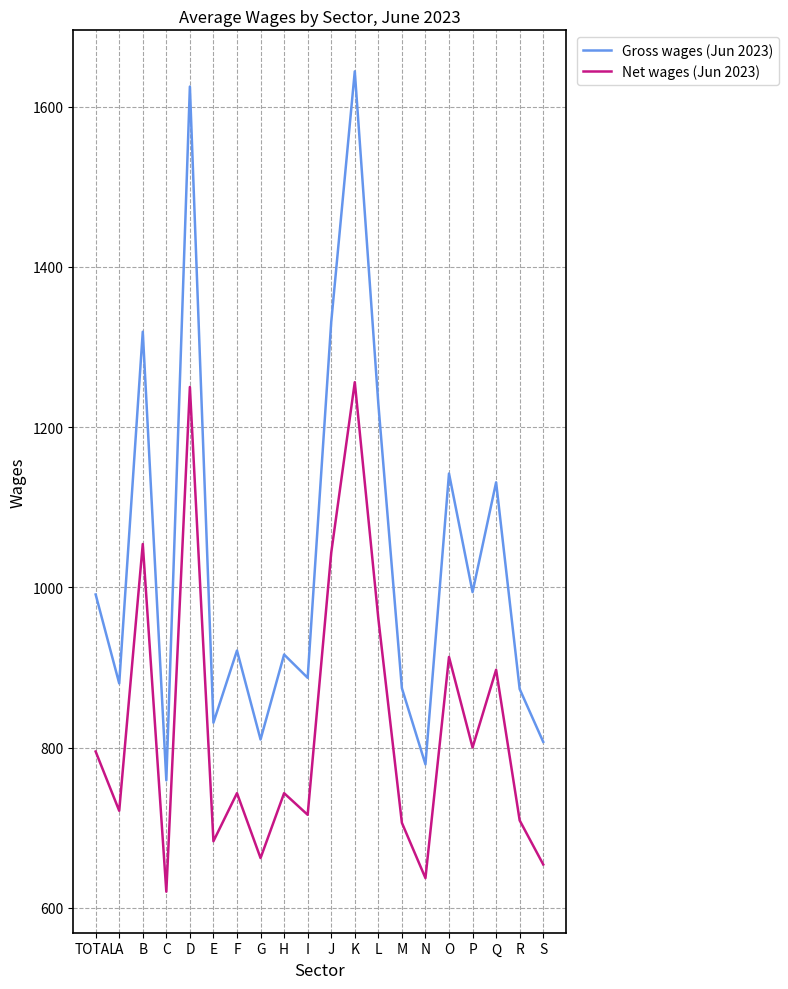

Rank the series by their maximum value, from lowest to highest.

Net wages (Jun 2023), Gross wages (Jun 2023)